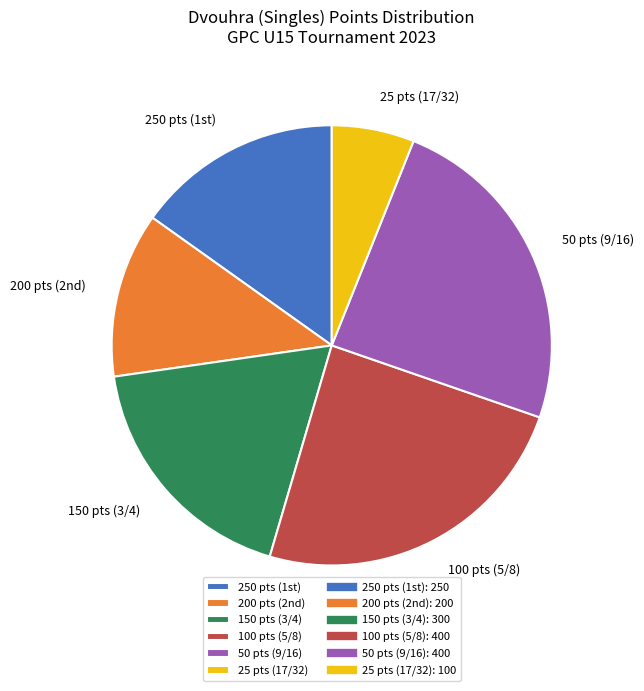

Which slice is the smallest?

25 pts (17/32)